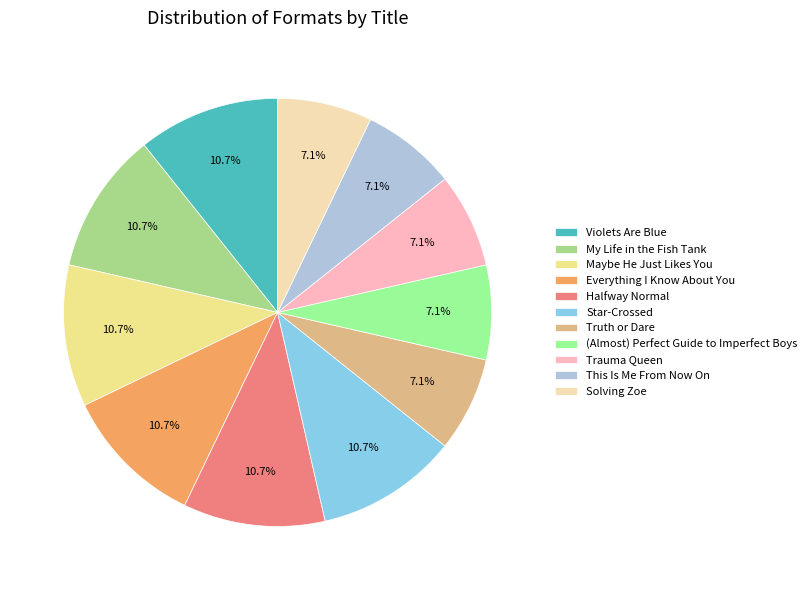

What percentage do My Life in the Fish Tank and Solving Zoe together represent?

17.9%